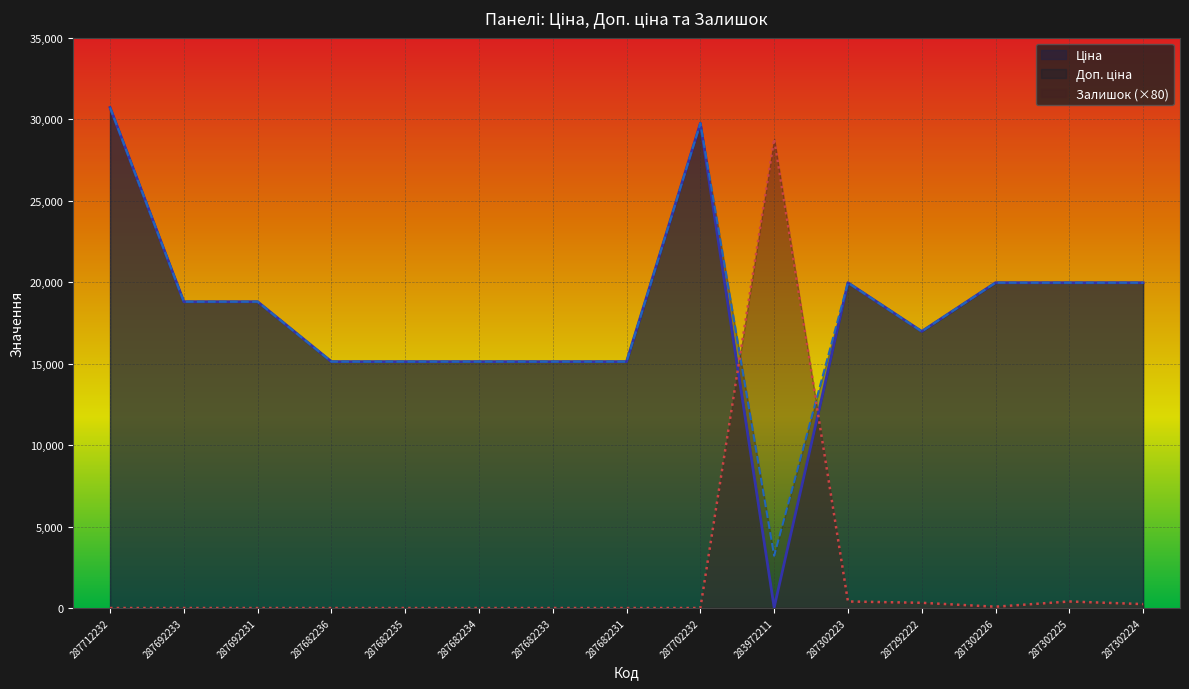

Which series ends up on top after the final intersection of Залишок and Ціна?

Ціна